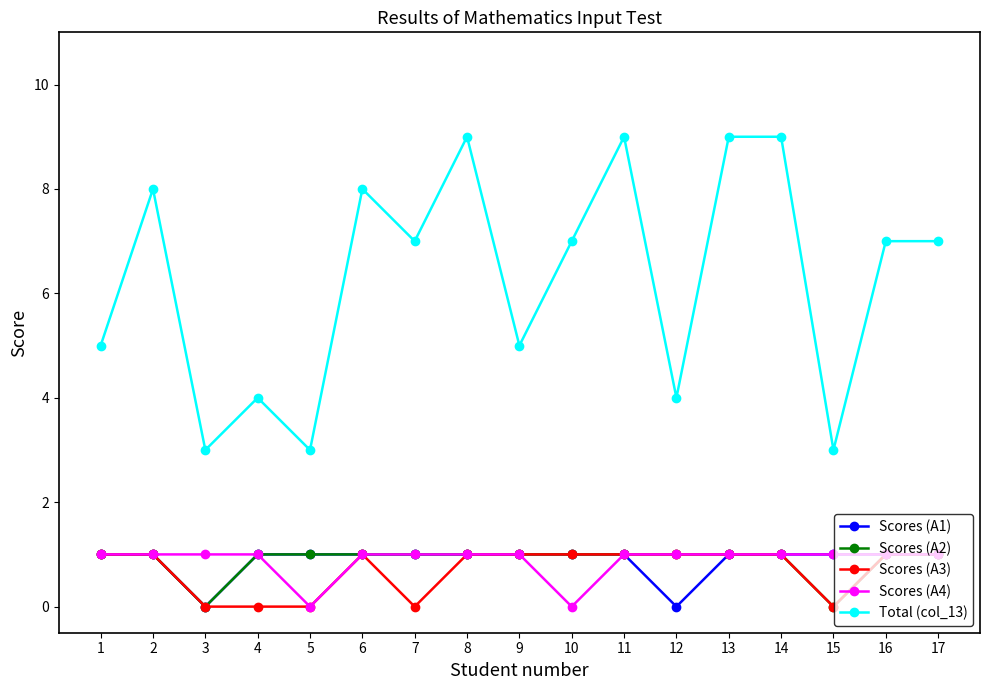

What is the total value across all series at 10?

10